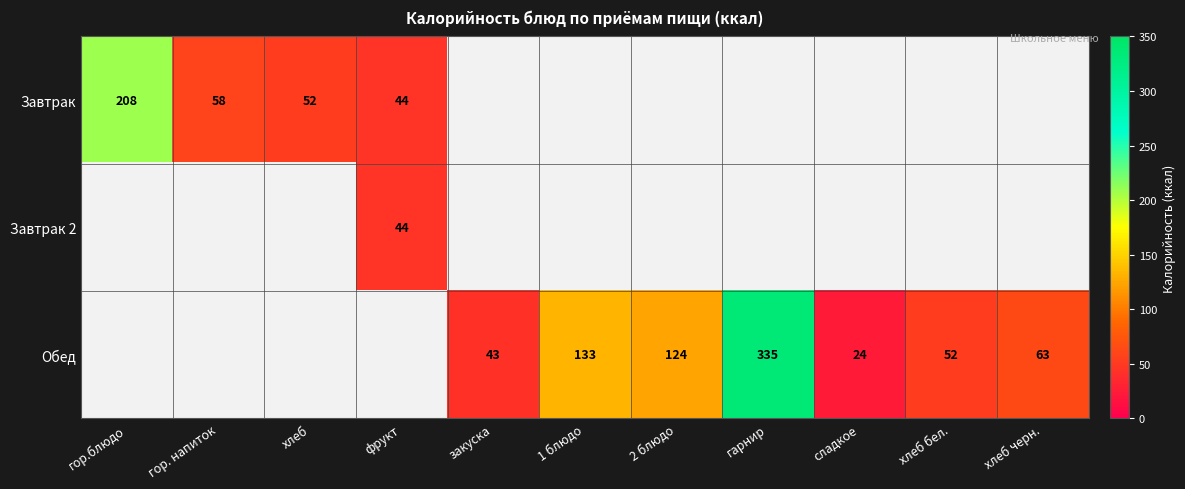

The value of Обед at 1 блюдо is 133. True or false?

True